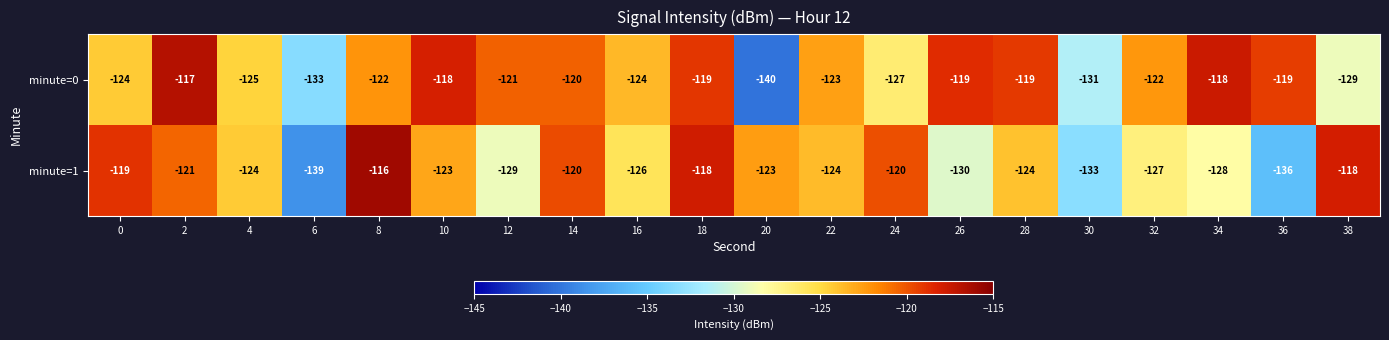

What value does the minute=1 series have at 6, to the nearest 5?

-140